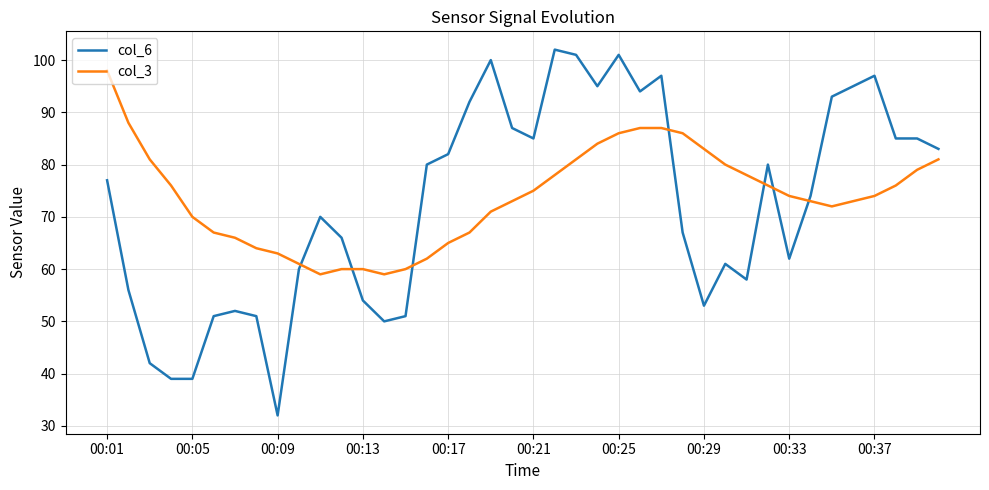

List the series in order of their peak value, highest first.

col_6, col_3